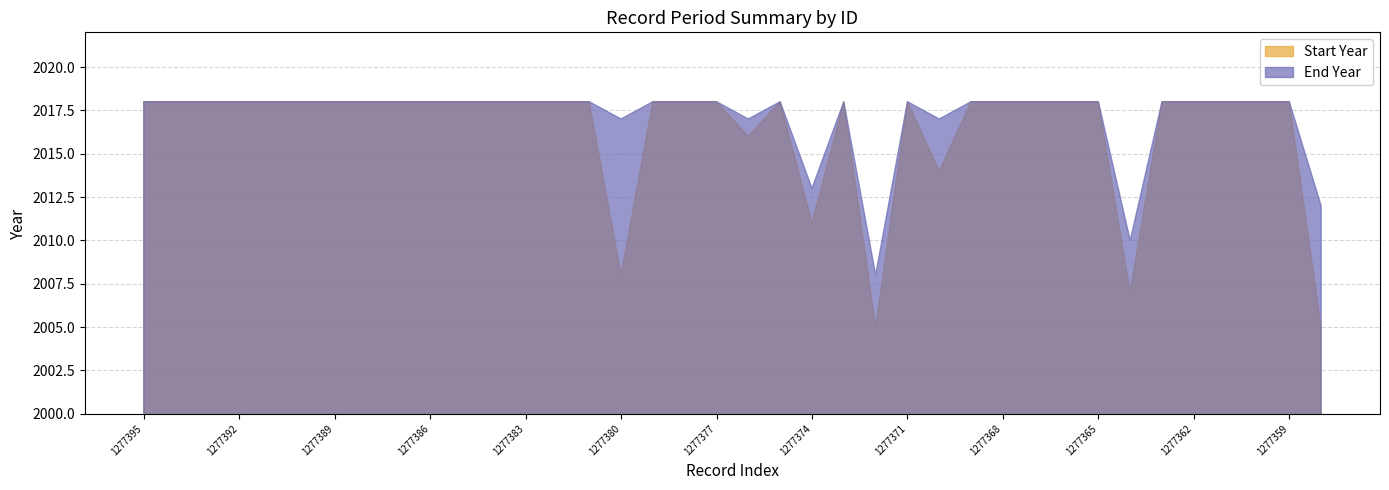

How many lines are shown in the chart?

2